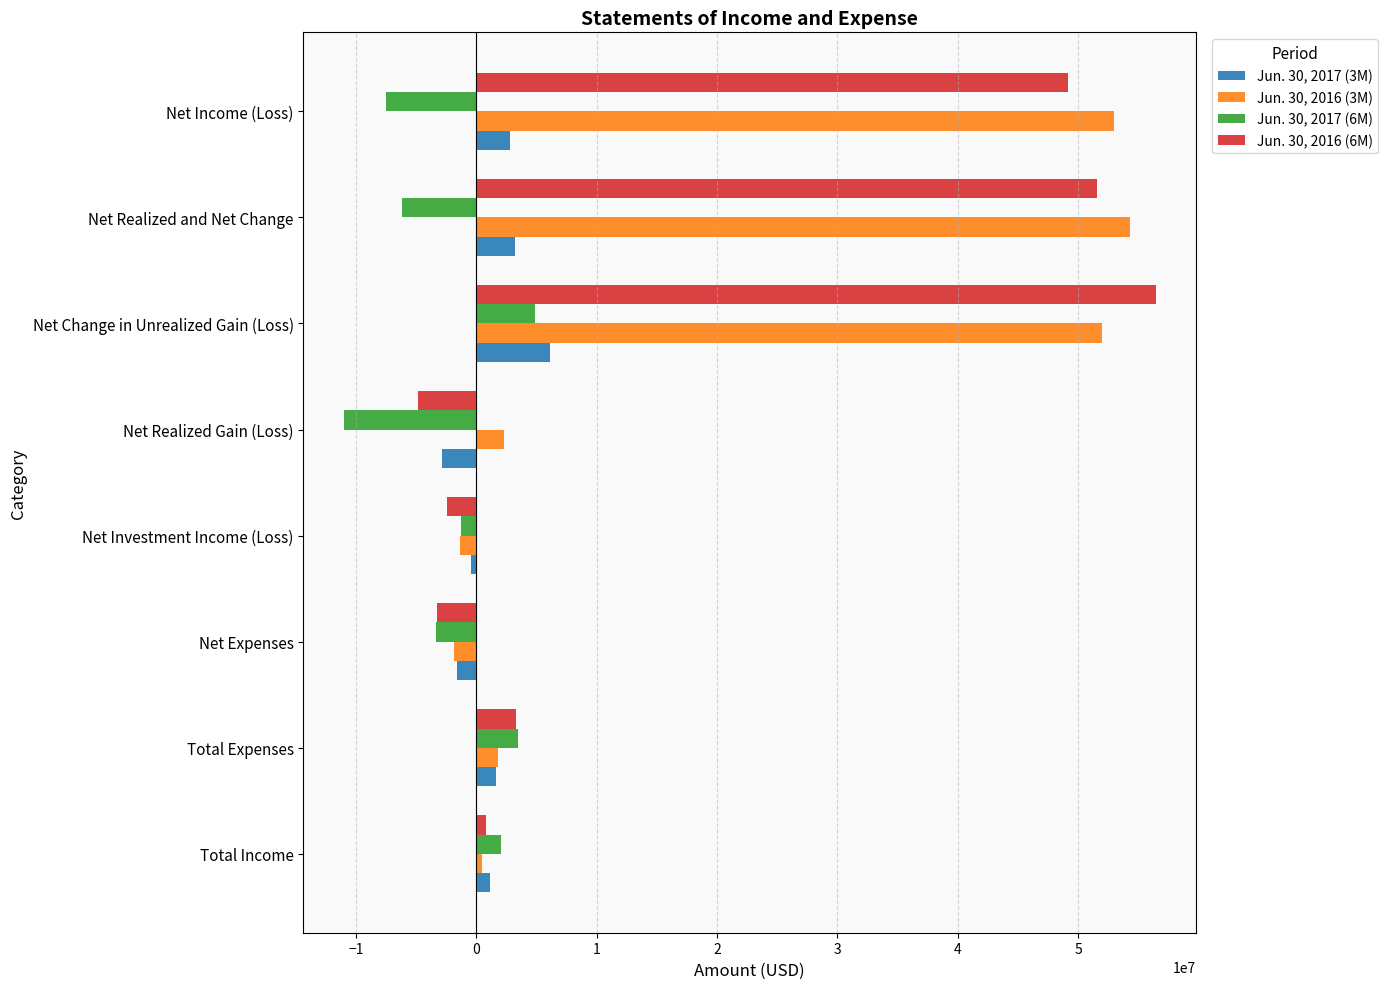

Is it true that Jun. 30, 2016 (6M) equals -8220003 at Net Realized Gain (Loss)?

False